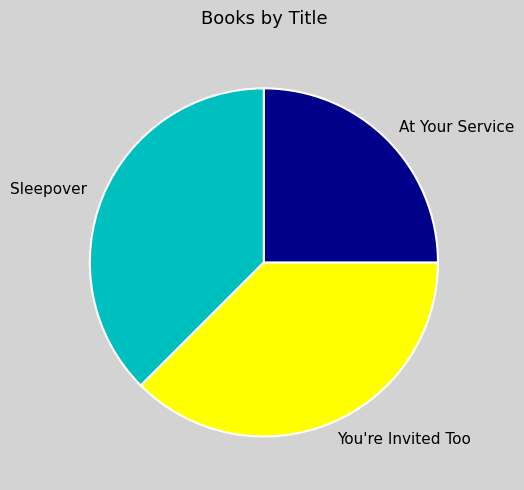

Which category has the smallest portion of the pie?

At Your Service